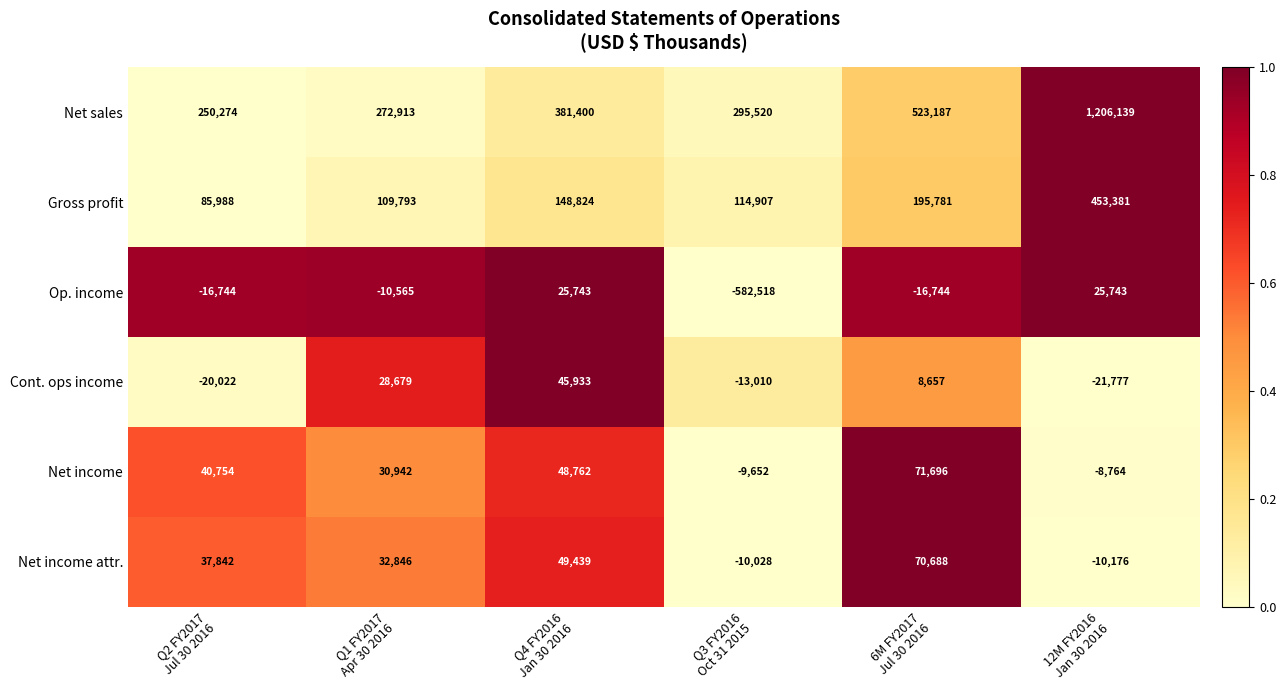

Which series has the largest range (max minus min)?

Net sales